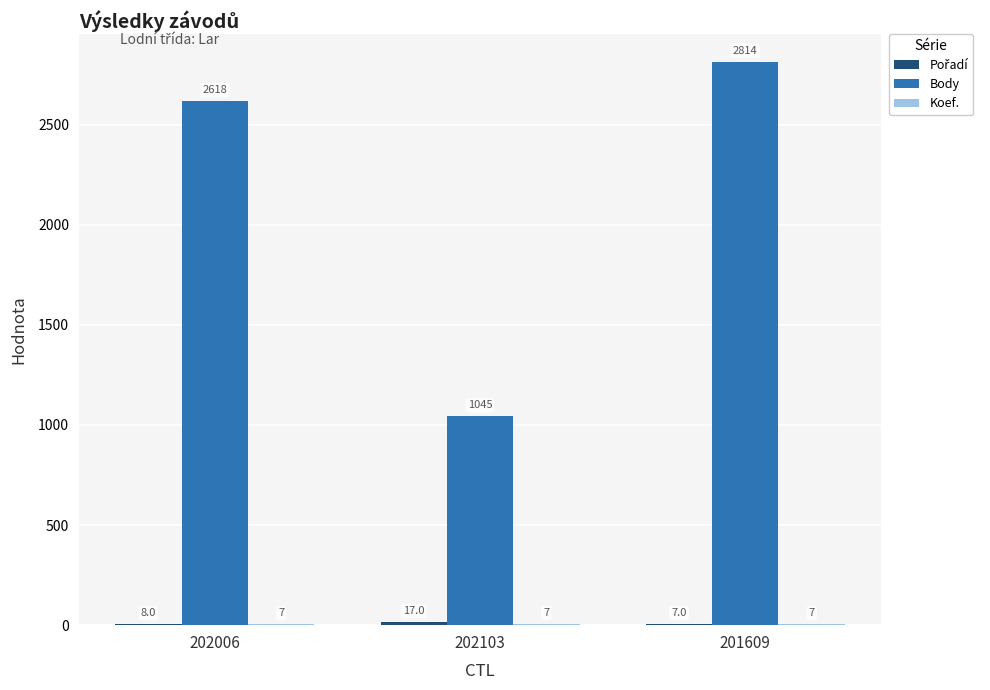

At which category is the sum across all series the highest?

201609